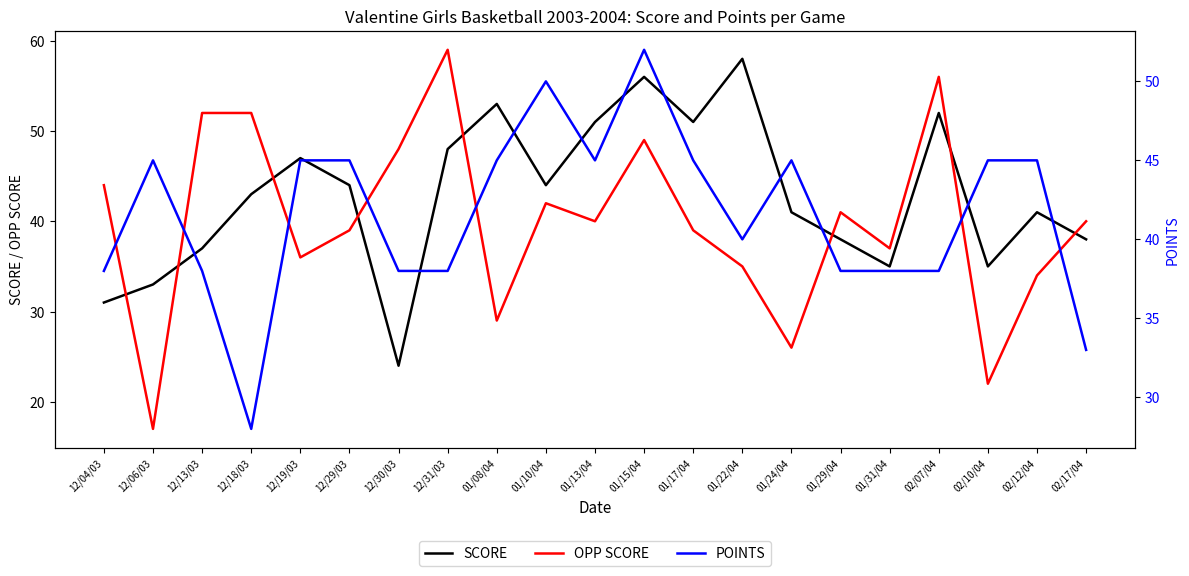

List the labels in order of SCORE value, smallest first.

12/30/03, 12/04/03, 12/06/03, 01/31/04, 02/10/04, 12/13/03, 01/29/04, 02/17/04, 01/24/04, 02/12/04, 12/18/03, 12/29/03, 01/10/04, 12/19/03, 12/31/03, 01/13/04, 01/17/04, 02/07/04, 01/08/04, 01/15/04, 01/22/04